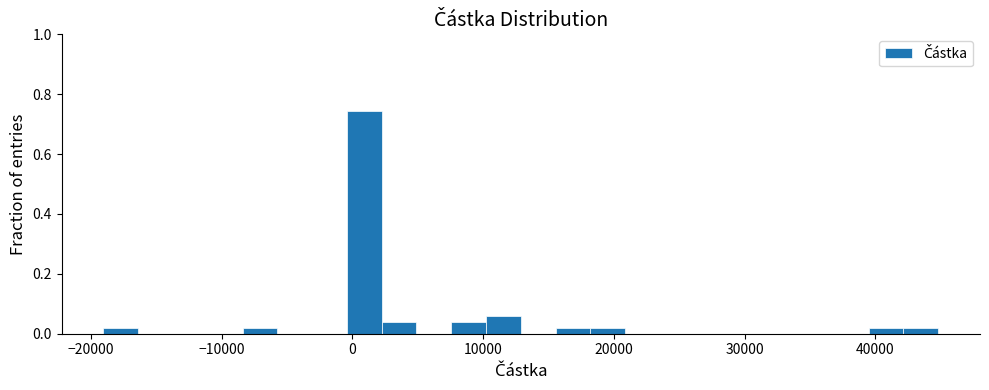

Around what value on the x-axis is the tallest bar? Give the approximate position of its centre, as read against the axis.

1000